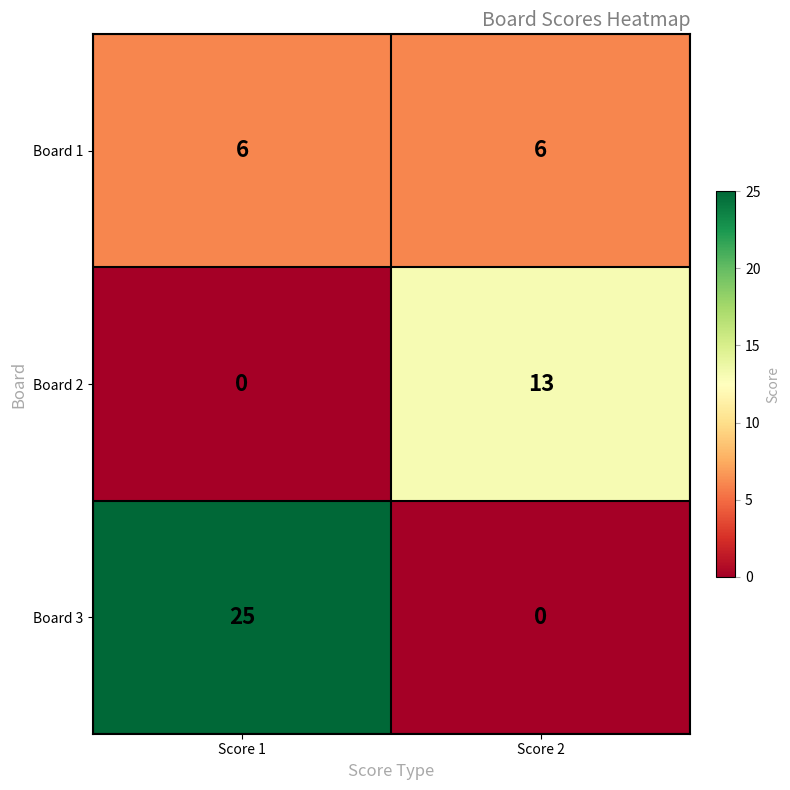

What is the sum of the Board 1 values at Score 2 and Score 1?

12